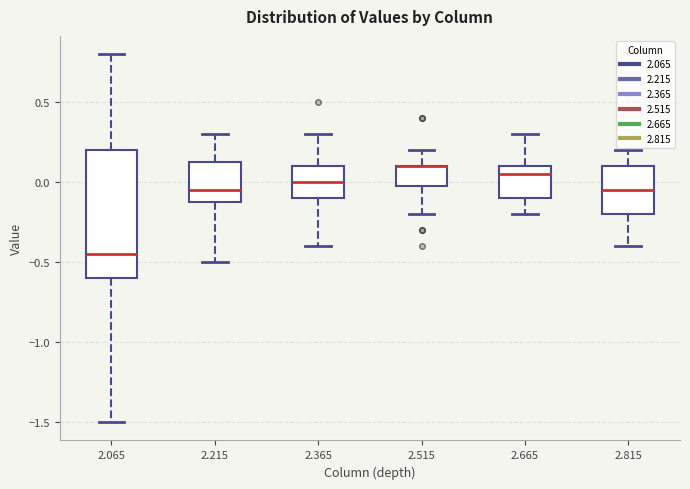

Reading left to right, read every box against the y-axis: the position of its median line, the range the box covers, and the ends of its whiskers. The values are not printed on the chart, so give them approximately, as read against the axis.

2.065: median -0.45, box -0.60 to 0.20, whiskers -1.50 to 0.80
2.215: median -0.05, box -0.10 to 0.15, whiskers -0.50 to 0.30
2.365: median 0.00, box -0.10 to 0.10, whiskers -0.40 to 0.30
2.515: median 0.10 (drawn on the box's upper edge), box 0.00 to 0.10, whiskers -0.20 to 0.20
2.665: median 0.05, box -0.10 to 0.10, whiskers -0.20 to 0.30
2.815: median -0.05, box -0.20 to 0.10, whiskers -0.40 to 0.20